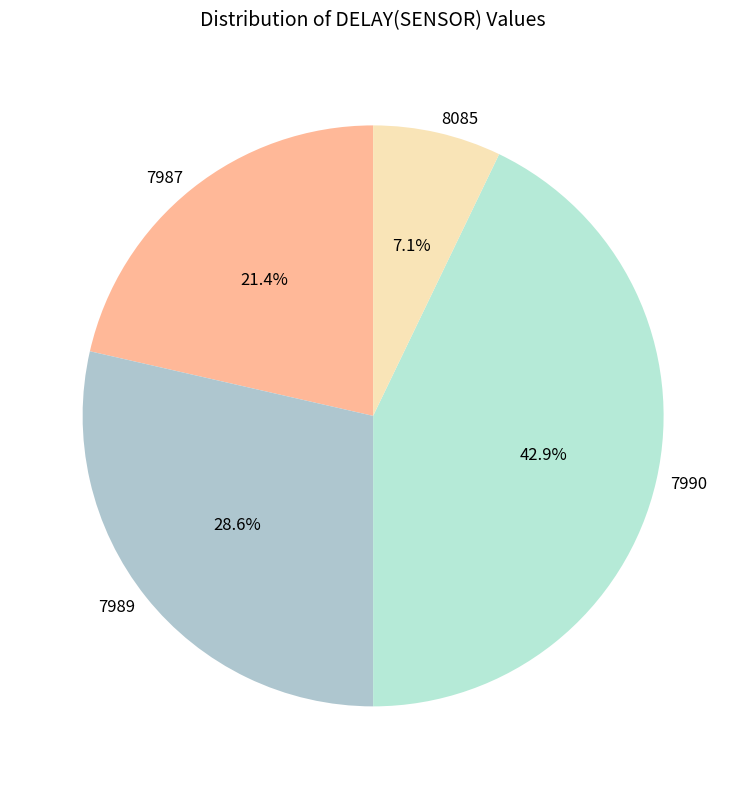

Does any single category account for the majority?

No